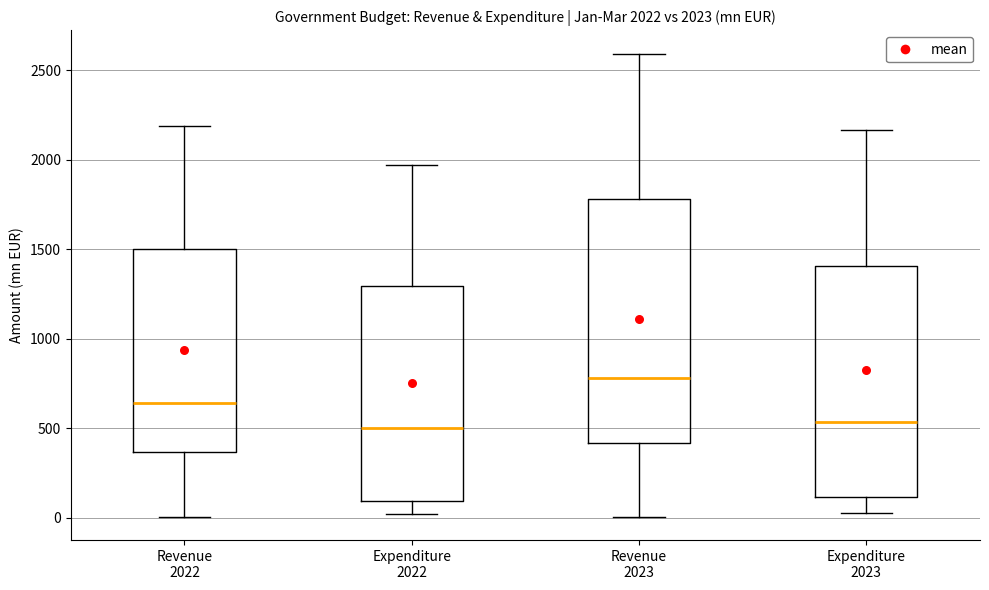

Which box is the tallest, from its lower edge to its upper edge?

Revenue 2023